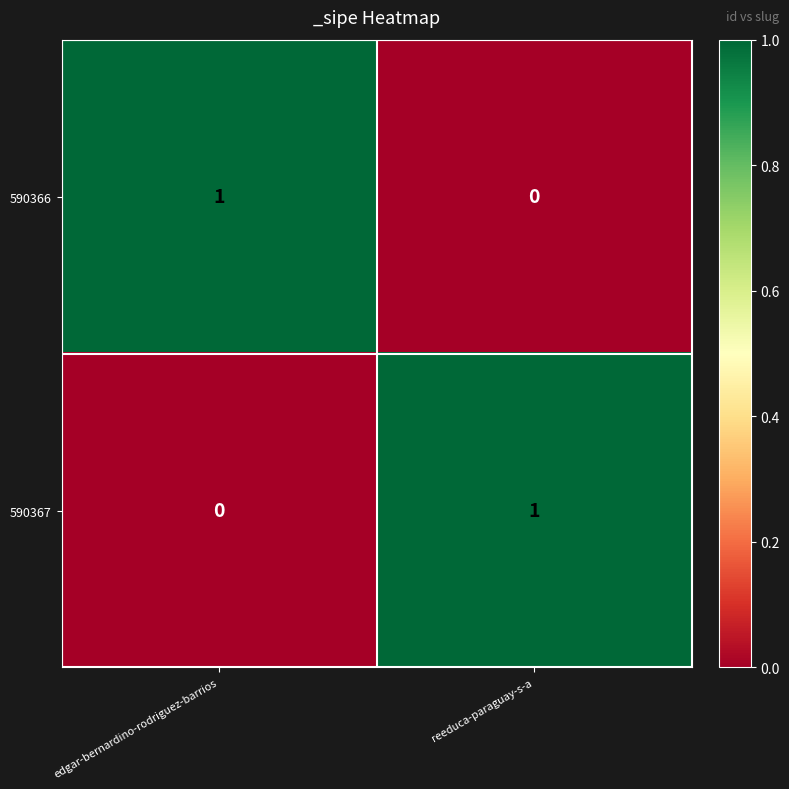

Which category has the highest value in the 590366 series?

edgar-bernardino-rodriguez-barrios